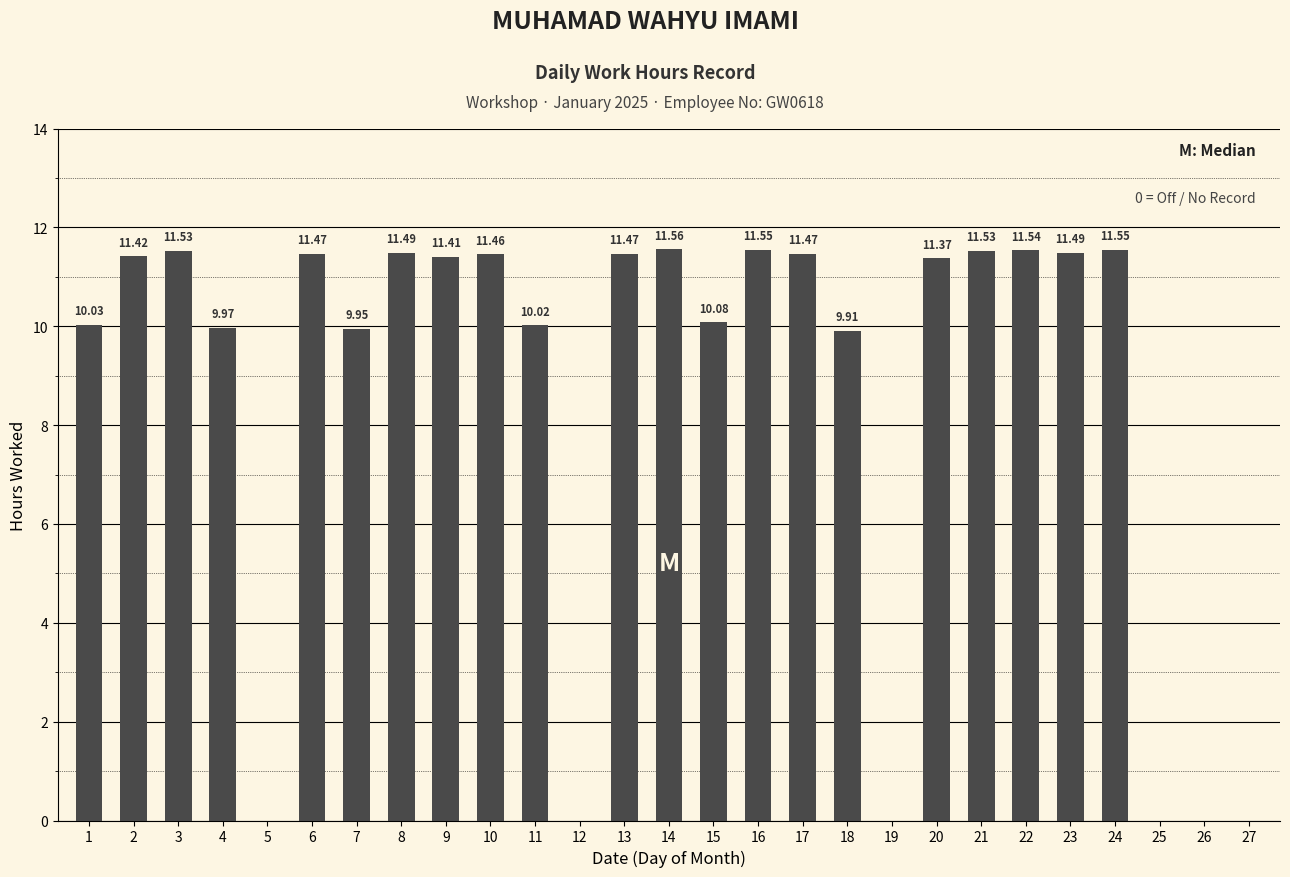

Is it true that the value at 12 is 0.0?

True